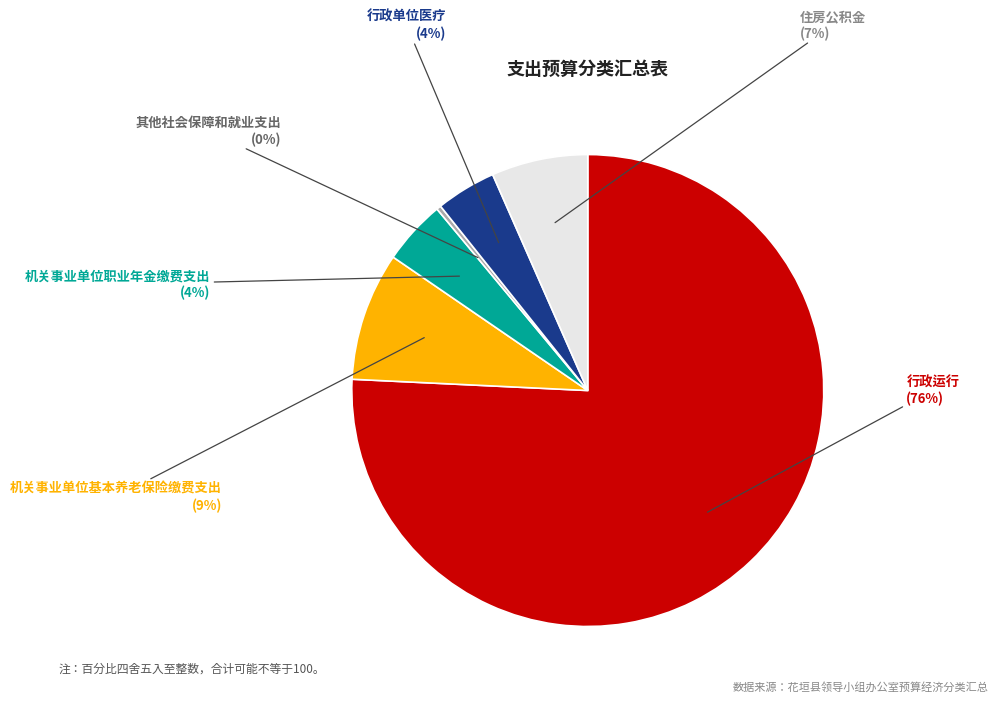

To the nearest percent, what is the average slice percentage?

17%